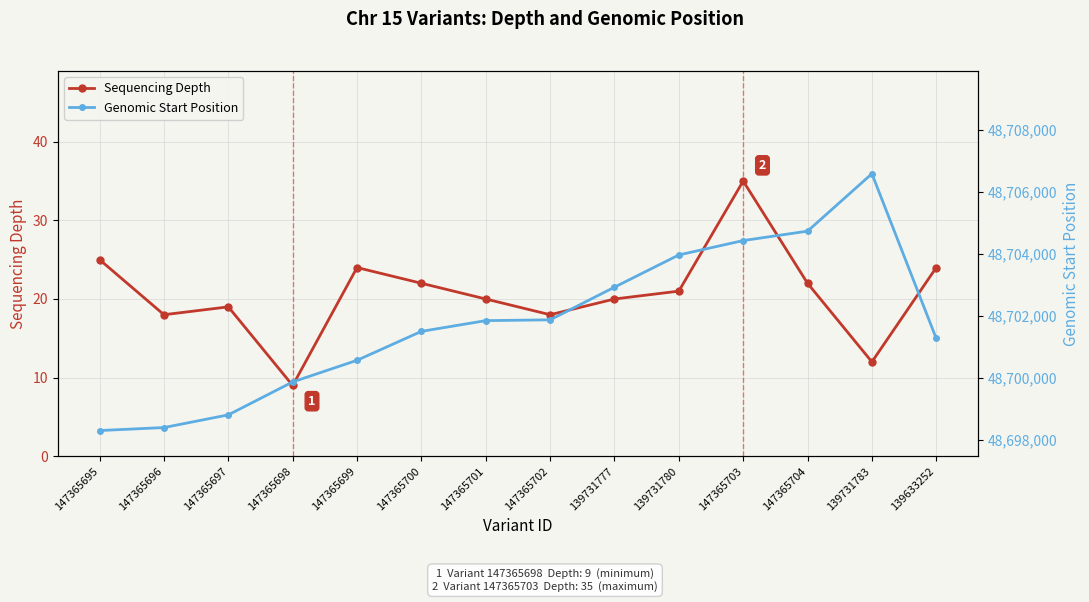

What is the difference between the highest and lowest values at 147365704?

48704709